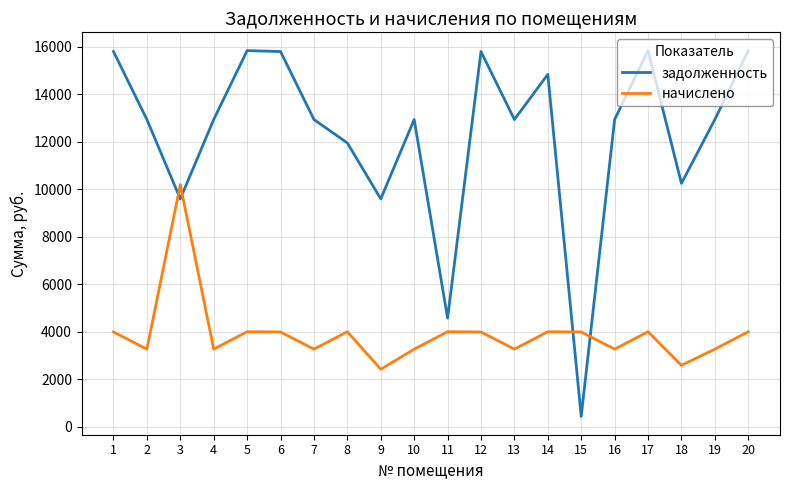

The value of задолженность at 15 is 444.4. True or false?

True